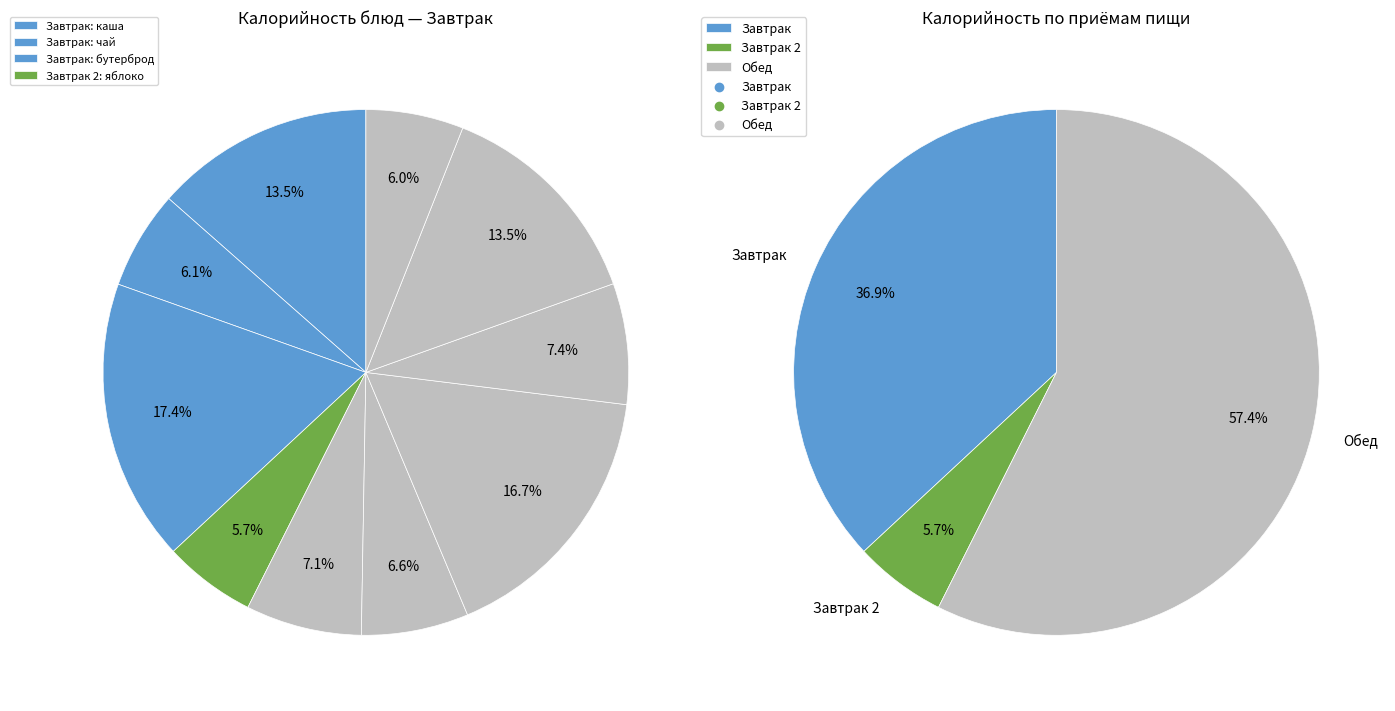

Count the number of slices in the pie.

10